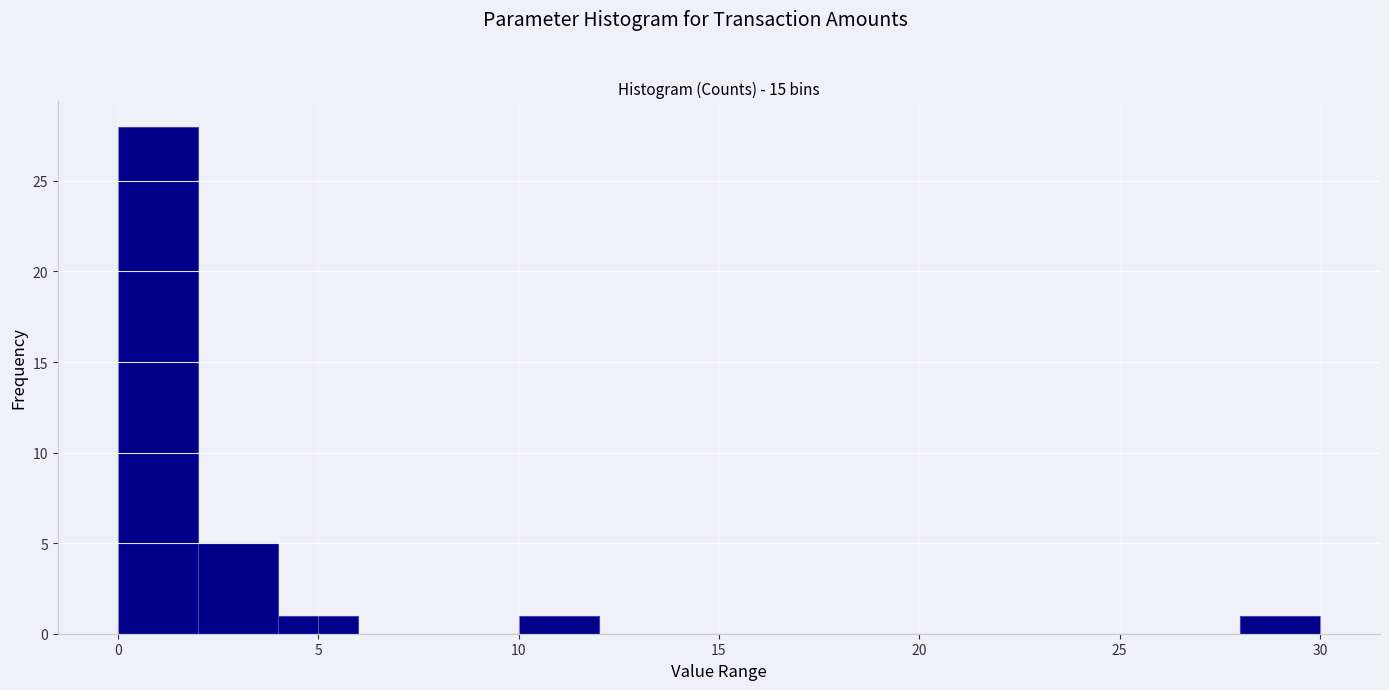

Read against the x-axis, roughly where is the centre of the tallest bar?

1.0